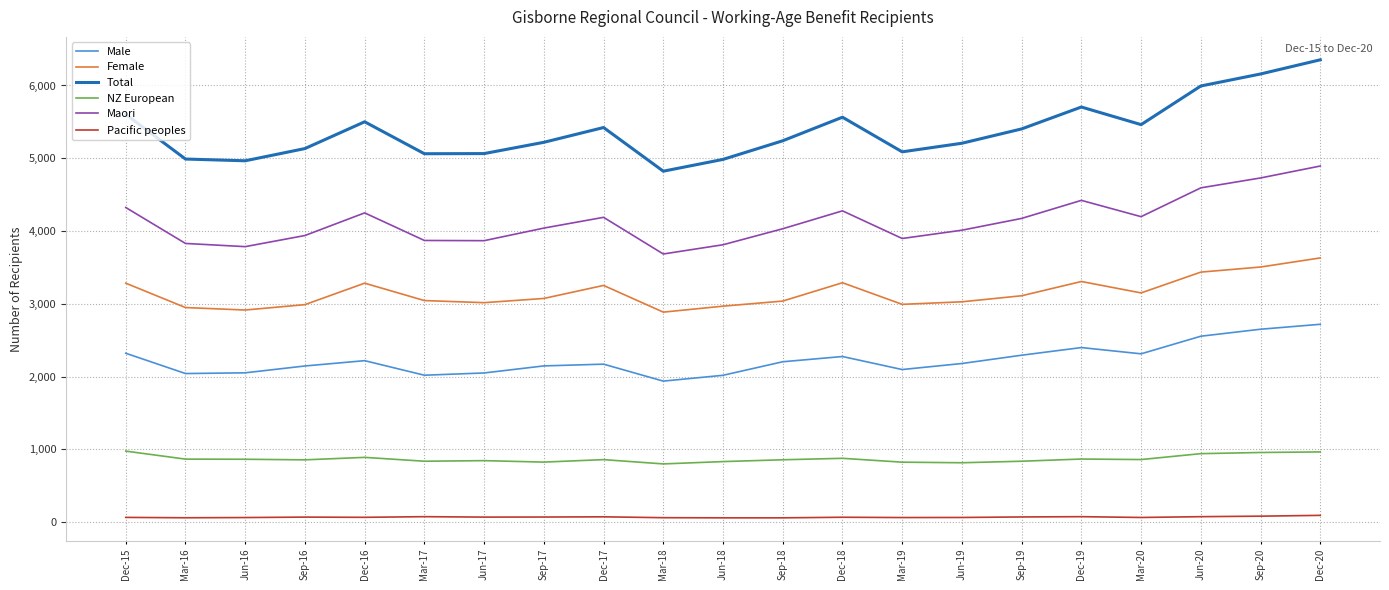

What position from the right is Dec-16?

17